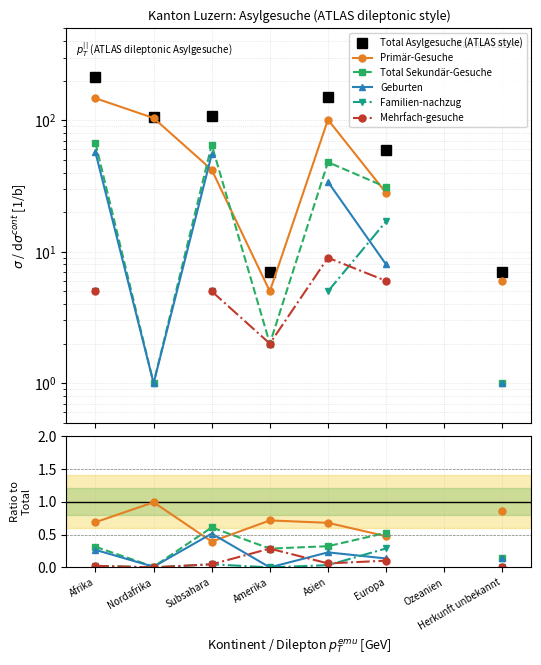

Which has a higher value, Amerika or Europa?

Europa